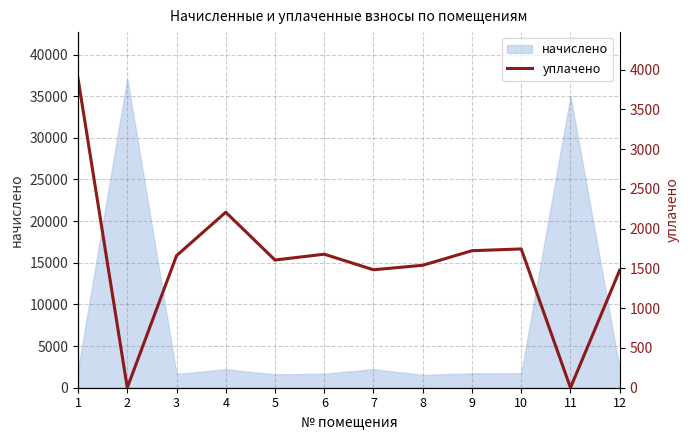

Reading left to right, what are all the values shown in this chart?

3888.6	0.0	1660.7	2206.9	1605.7	1679.0	1483.3	1539.7	1723.0	1745.0	0.0	1478.6